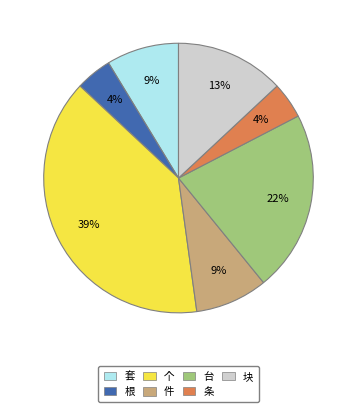

To the nearest percent, what portion does 台 represent?

22%